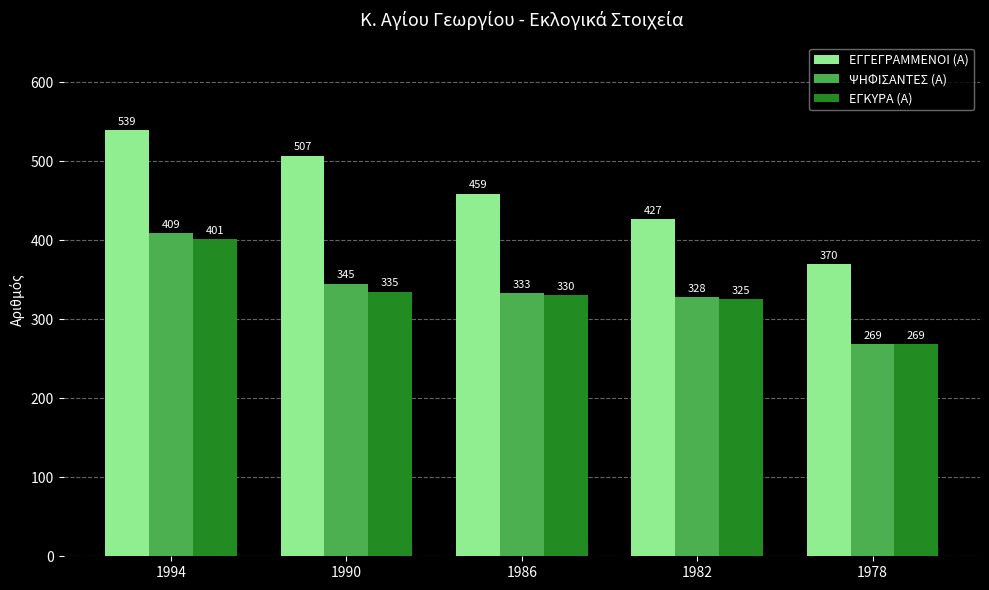

Which label corresponds to the largest value in the chart?

1994